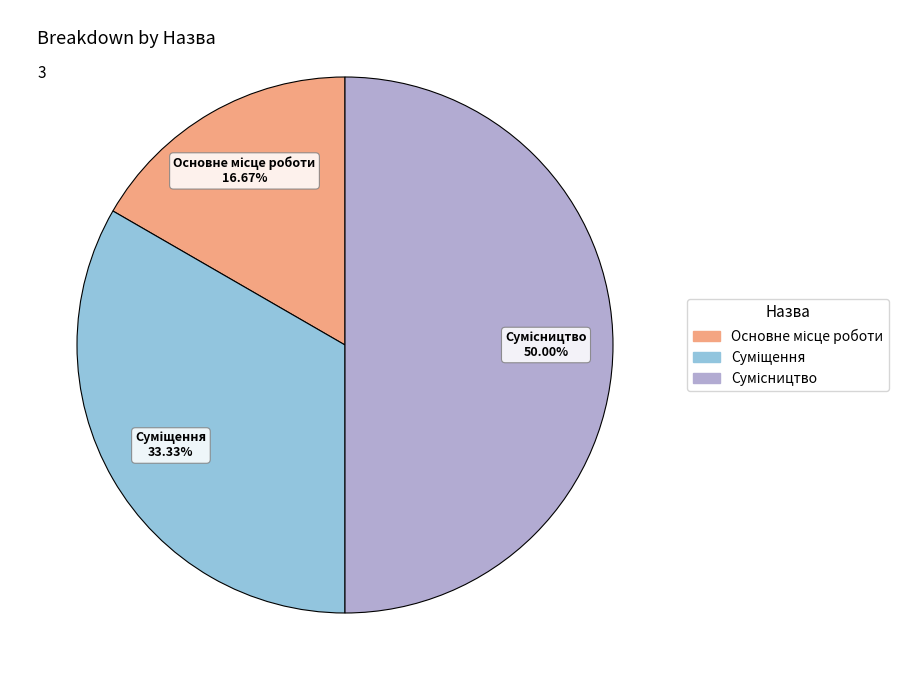

How many slices are in this pie chart?

3